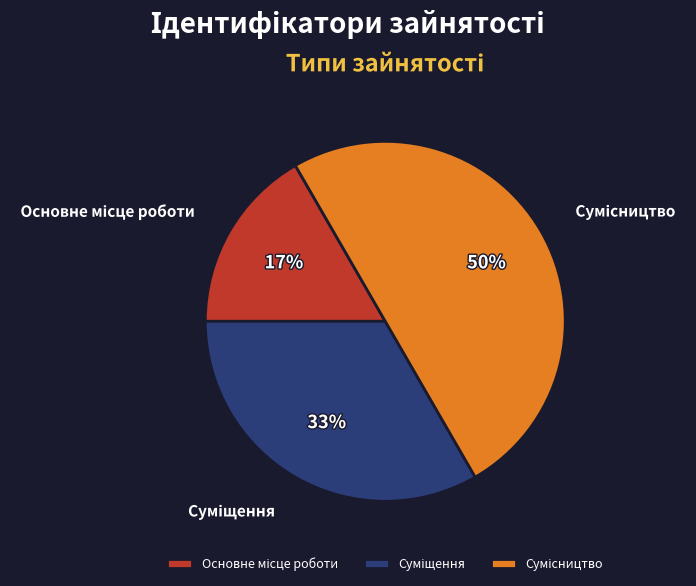

To the nearest percent, what is the average slice percentage?

33%